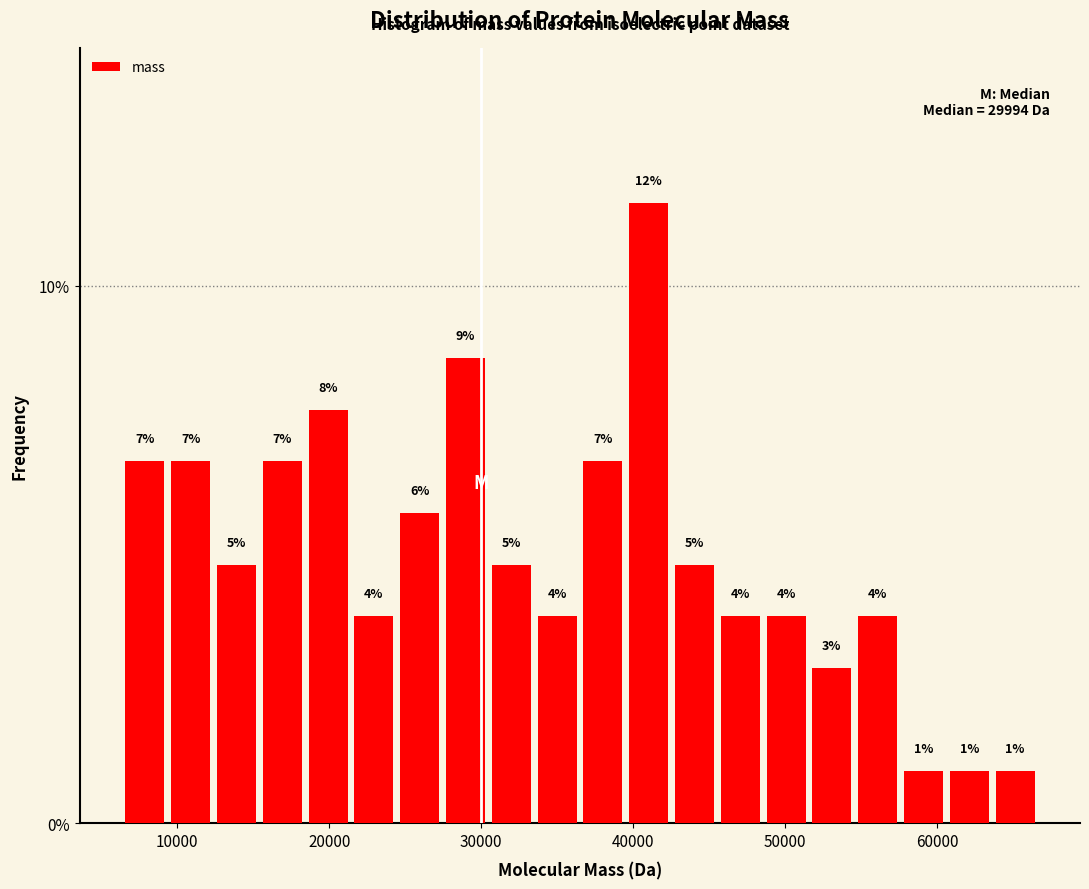

Read against the x-axis, roughly where is the centre of the tallest bar?

41000